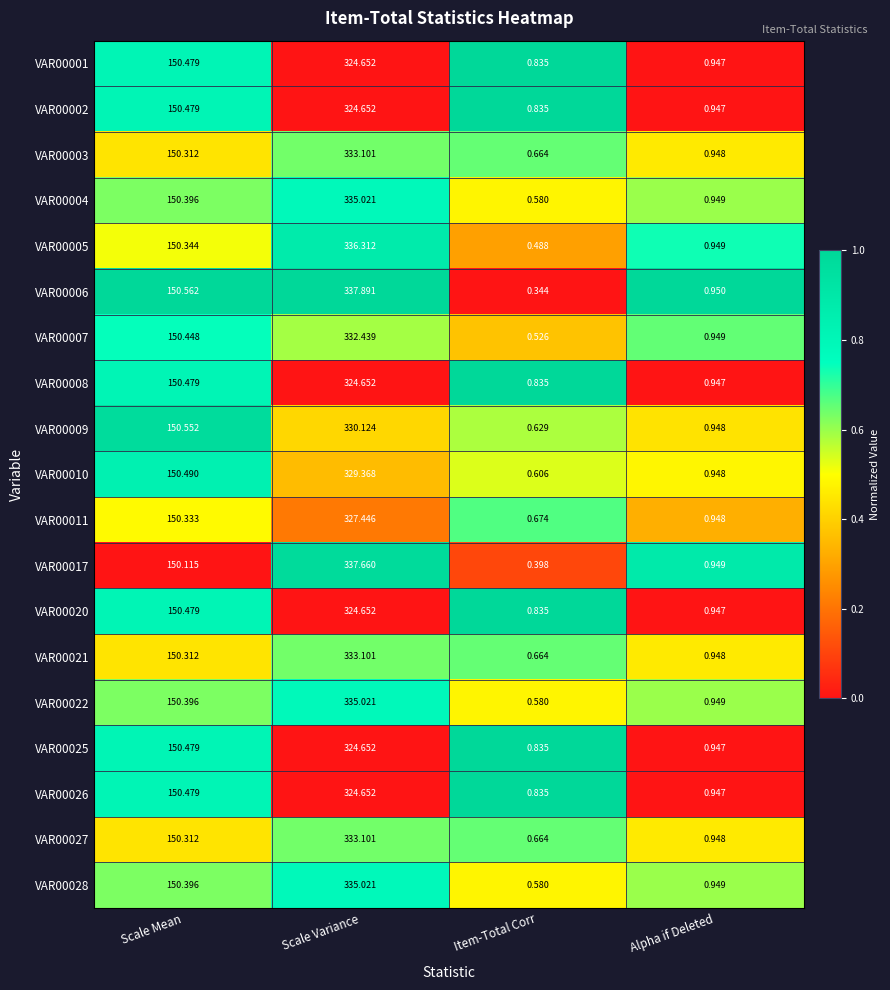

At which label is VAR00004 closest to 167?

Scale Mean